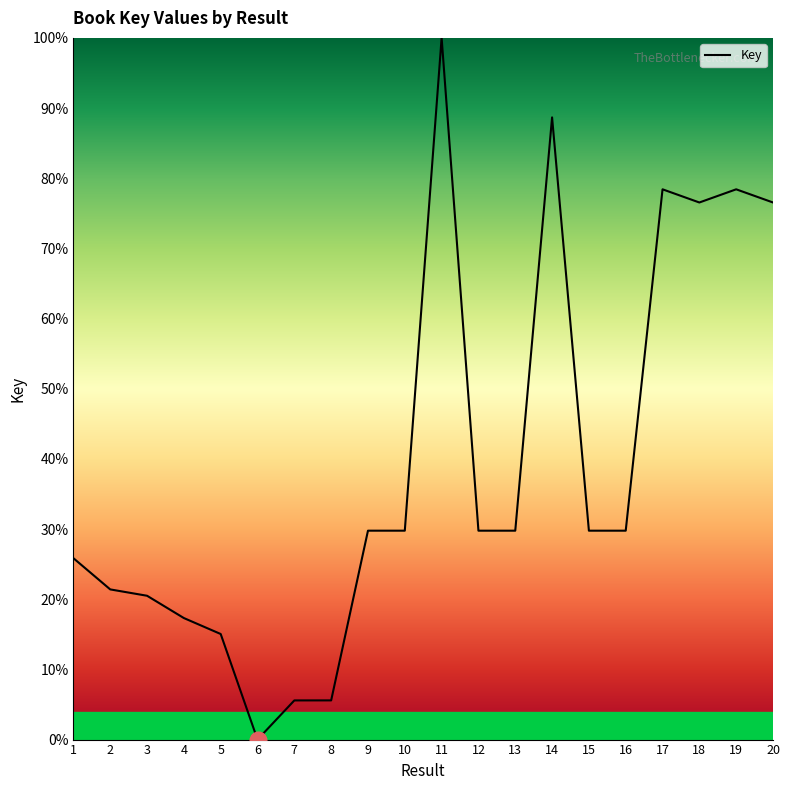

The chart shows a value of 1.6 at 8. True or false?

False